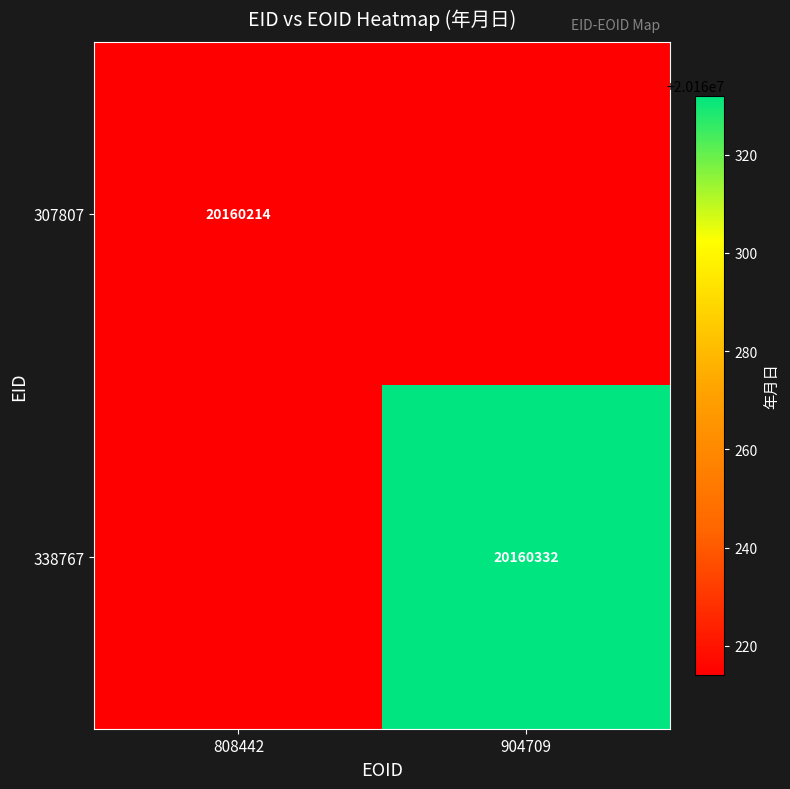

Is it true that 307807 equals 10782001 at 808442?

False